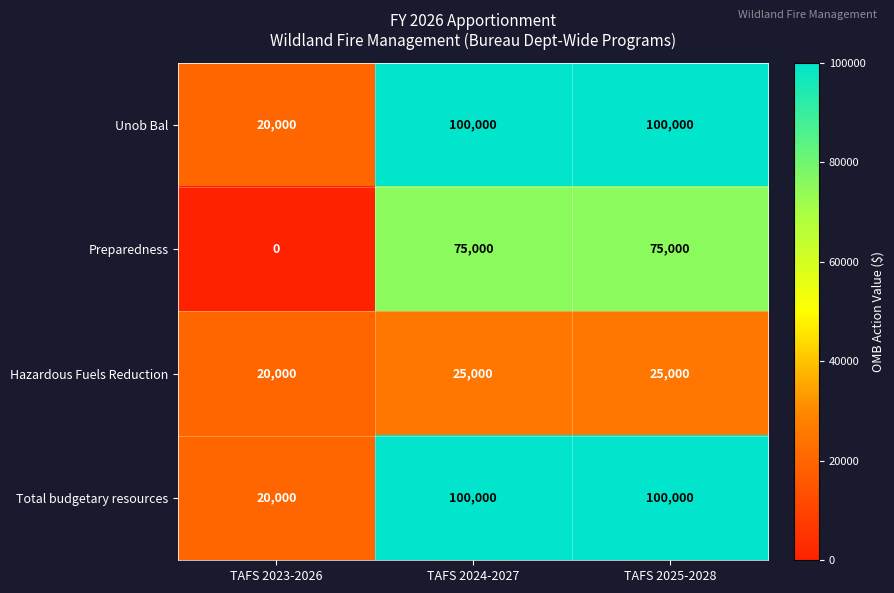

Read the Unob Bal value at TAFS 2023-2026, to the nearest 50.

20000